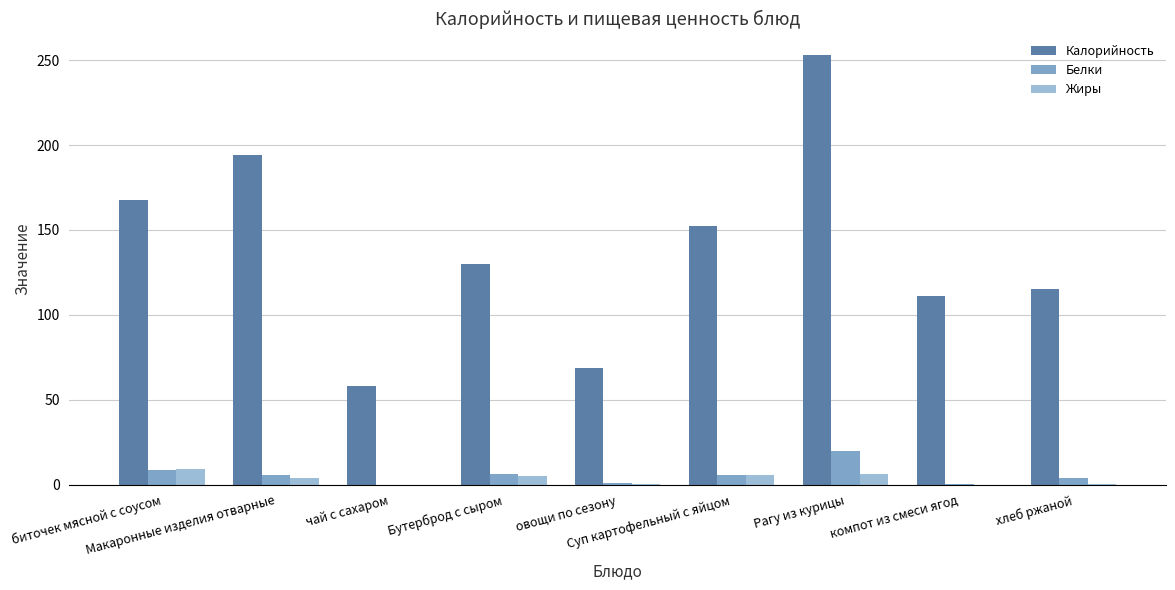

True or false: Жиры has a value of 0.0 at компот из смеси ягод.

True